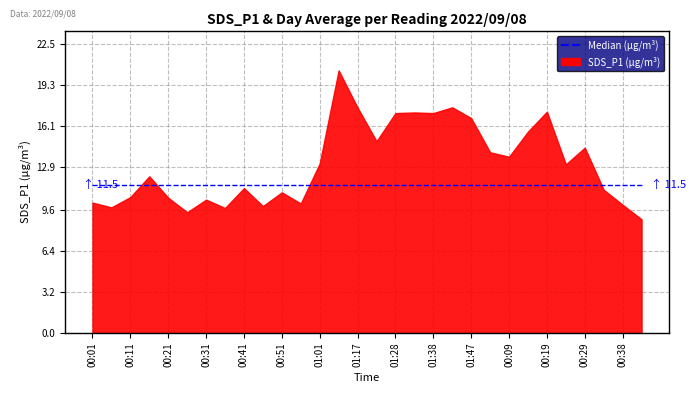

What position from the right is 00:56?

19